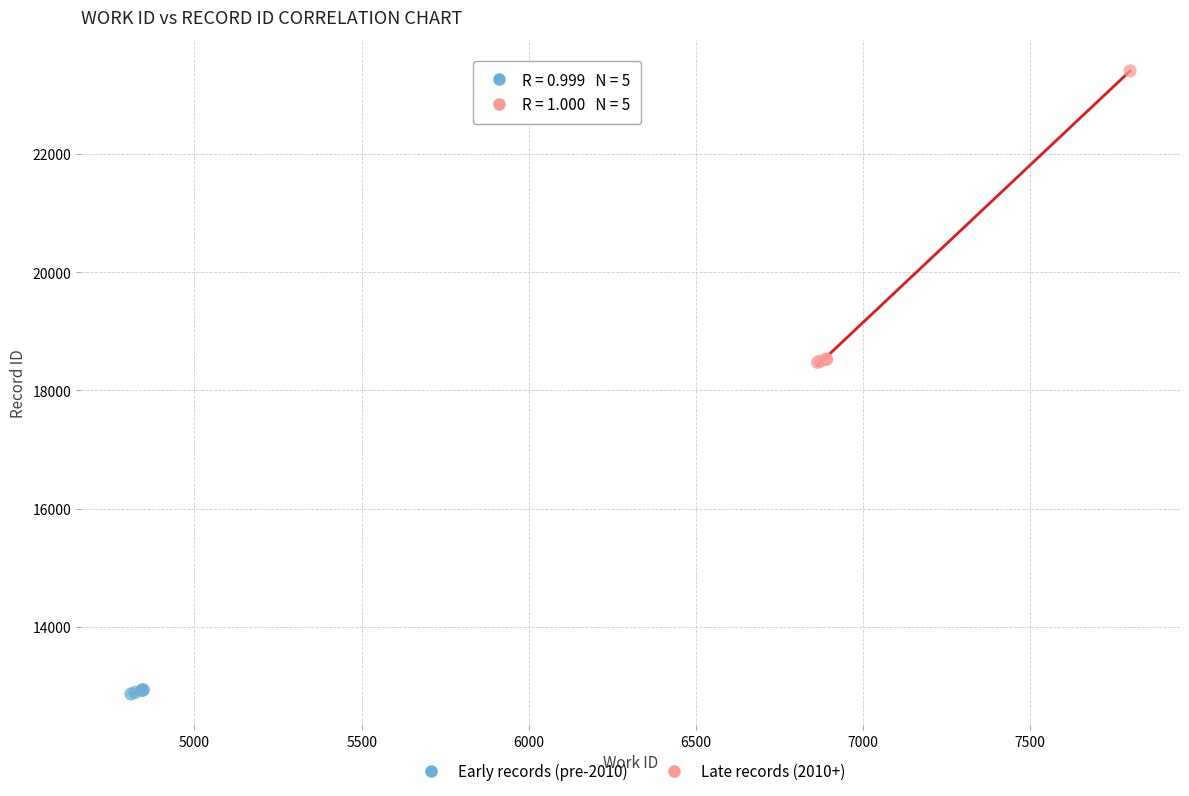

Which series has the largest Y range (max minus min)?

Late records (2010+)